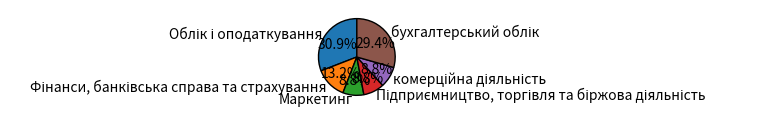

Is there any slice that represents more than half of the pie?

No